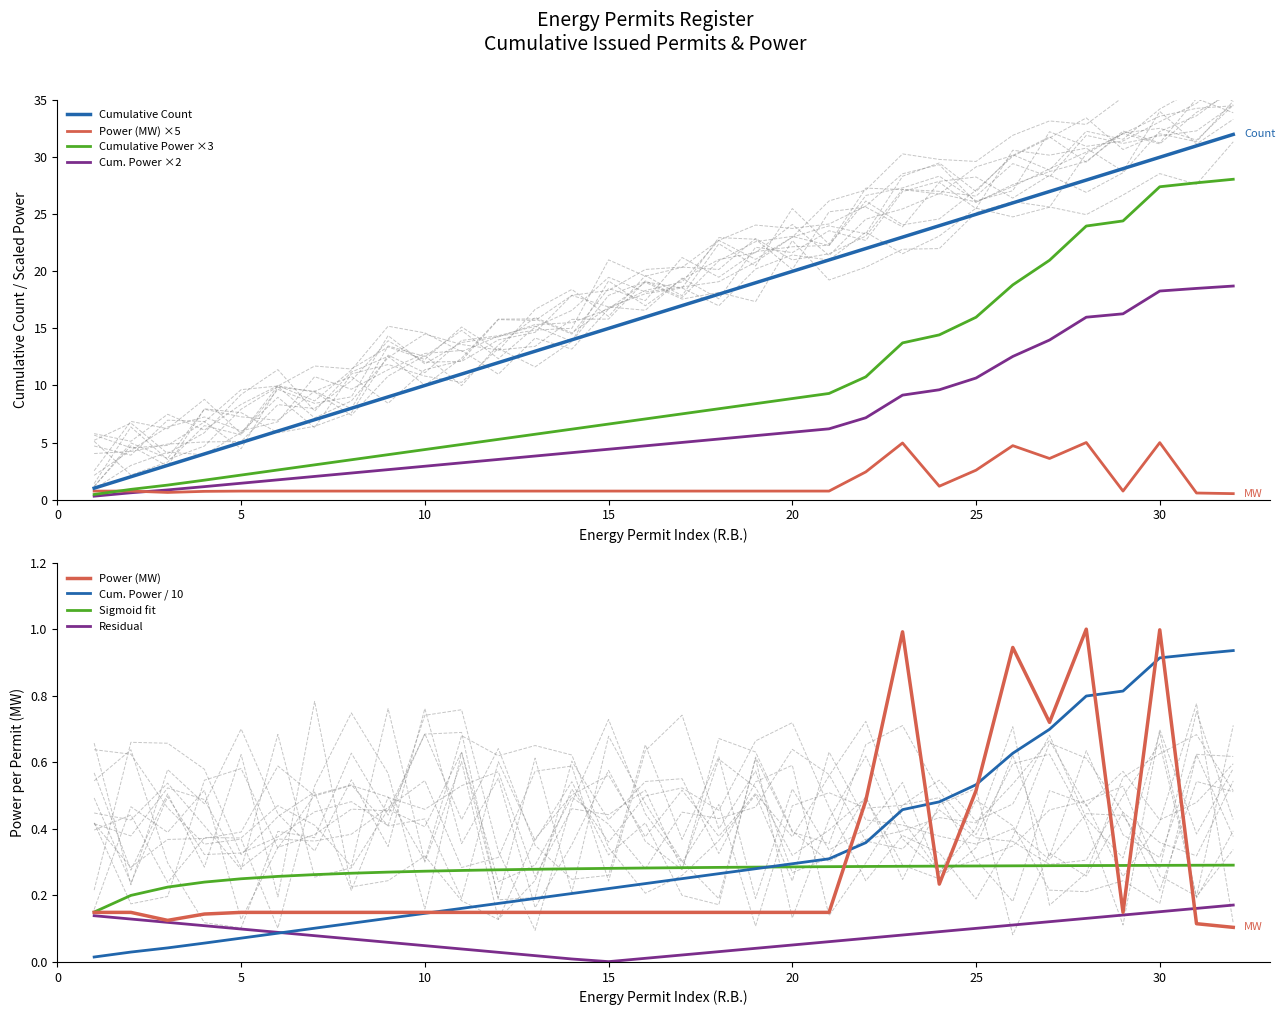

What is the highest value of the Cum. Power ×2 series?

18.7